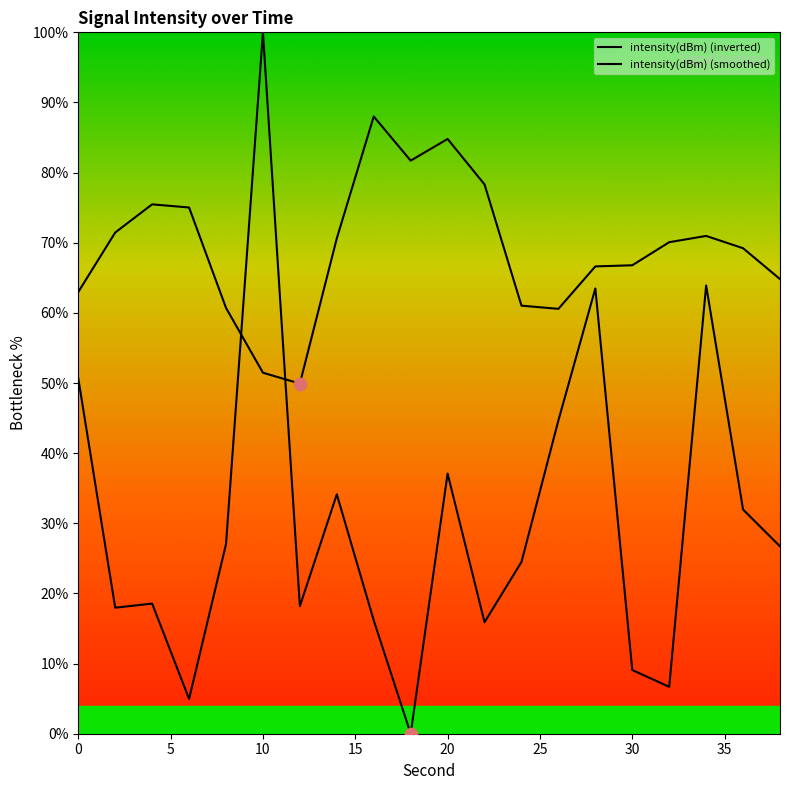

Which has a higher value, 10 or 20?

10